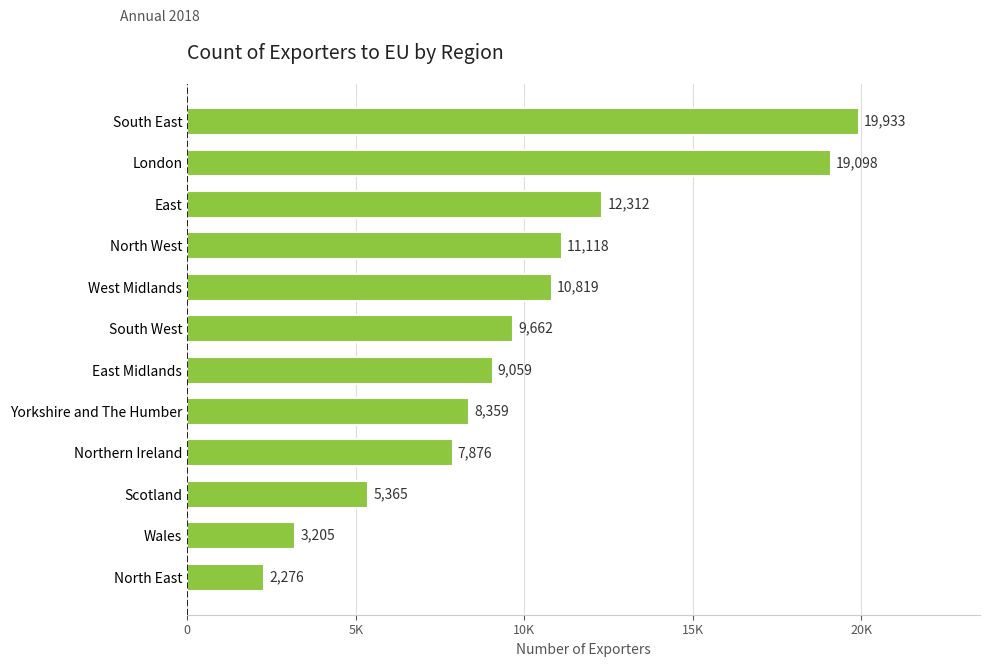

How many data points are above 9662?

5